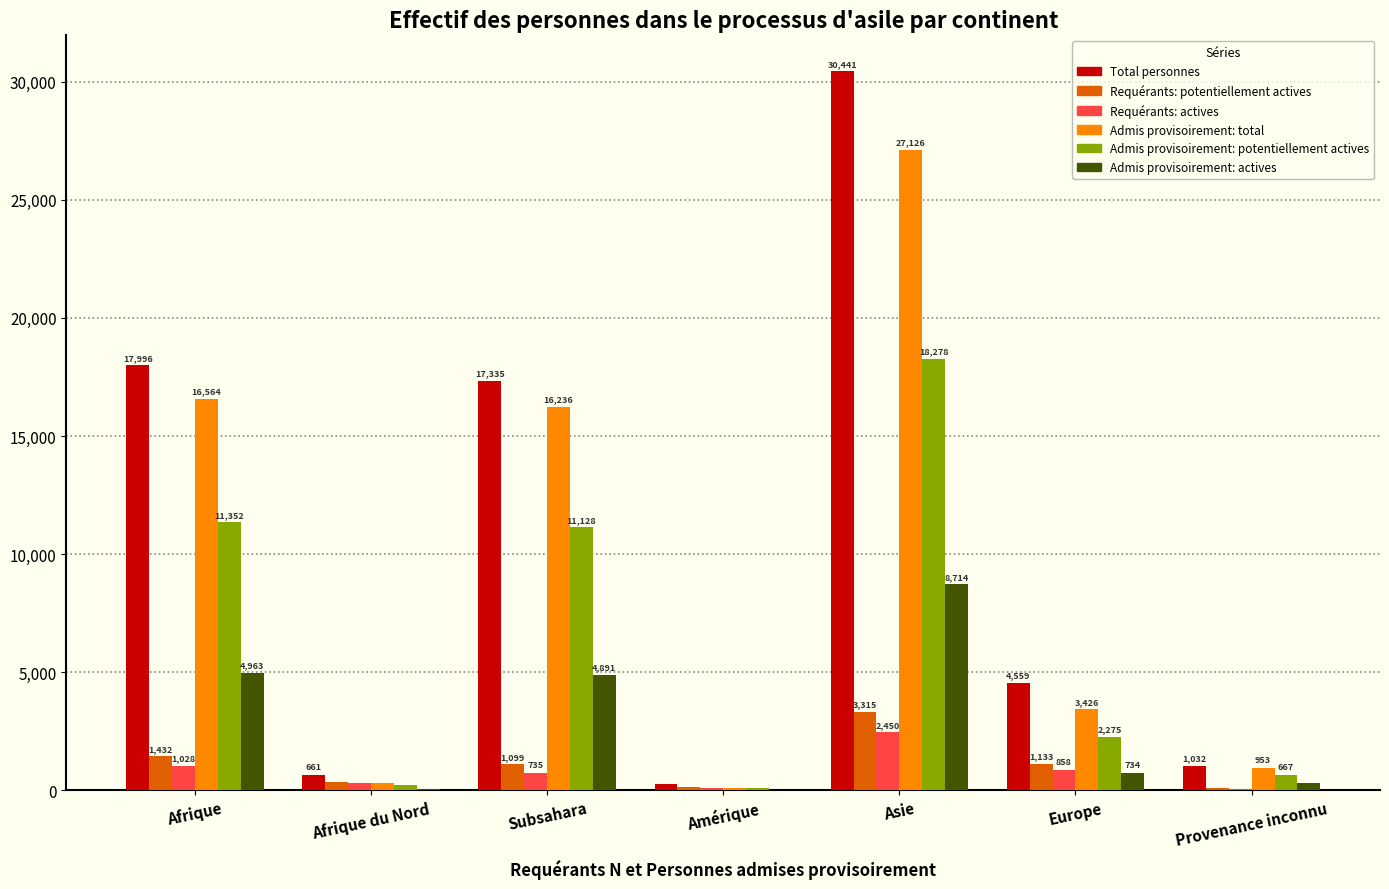

At which category is the sum across all series the highest?

Asie